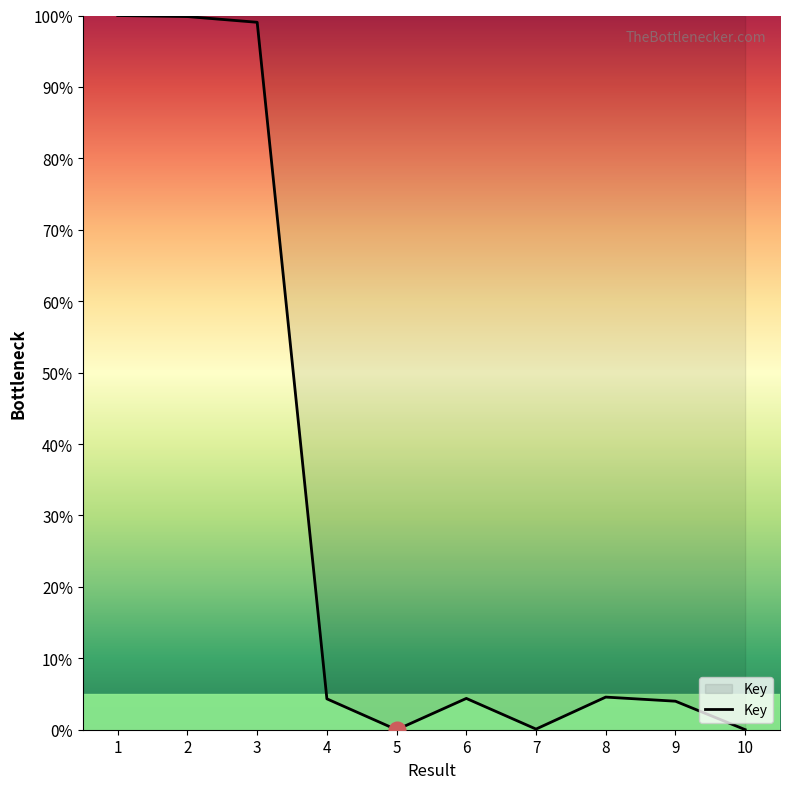

What is the maximum value shown in the chart?

100.0